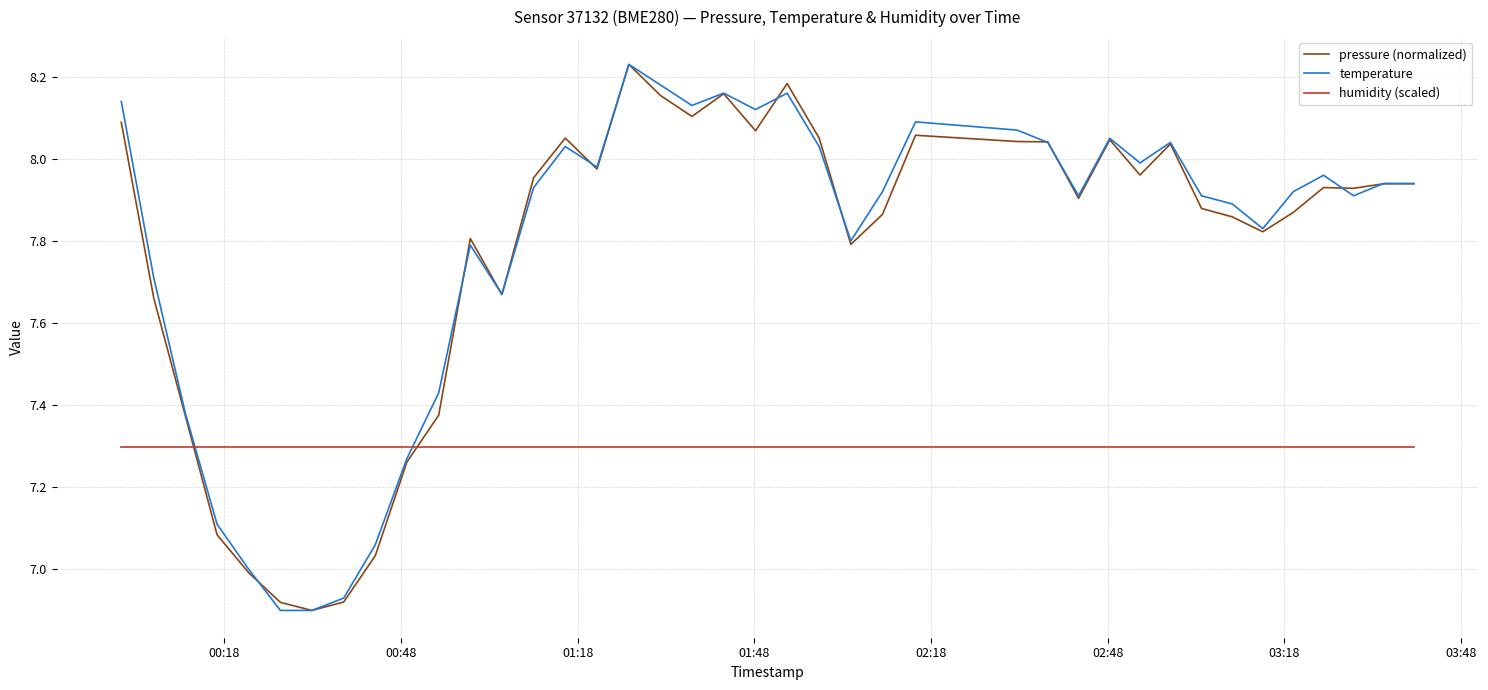

True or false: pressure (normalized) and humidity (scaled) cross at least once.

True